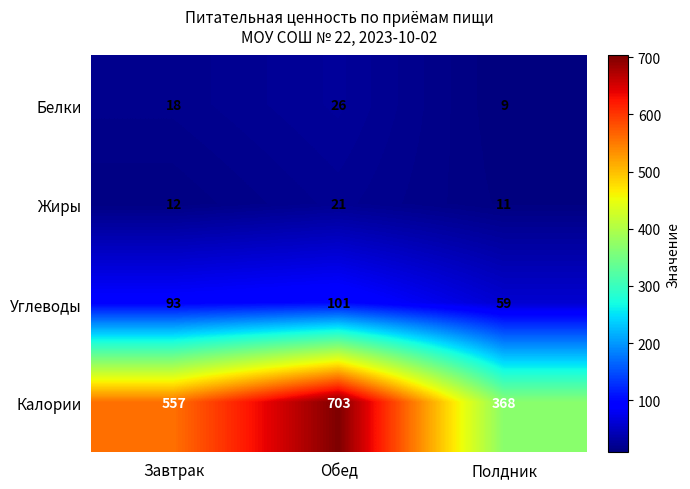

What is the minimum value for Жиры?

11